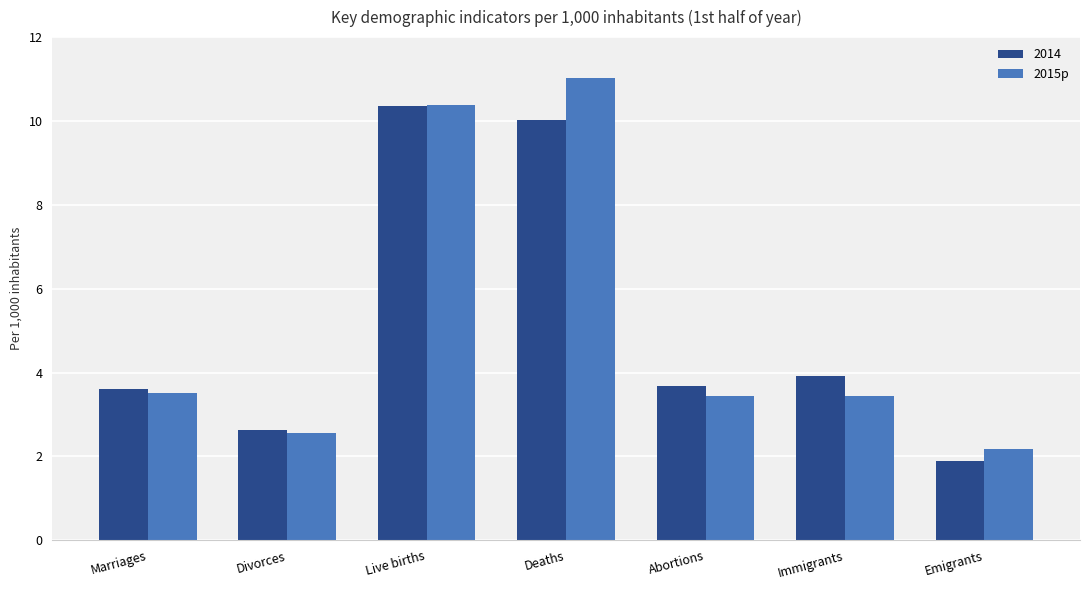

Reading left to right, transcribe all the data shown in this chart.

2014: Marriages=3.6	Divorces=2.6	Live births=10.4	Deaths=10.0	Abortions=3.7	Immigrants=3.9	Emigrants=1.9
2015p: Marriages=3.5	Divorces=2.6	Live births=10.4	Deaths=11.0	Abortions=3.4	Immigrants=3.4	Emigrants=2.2